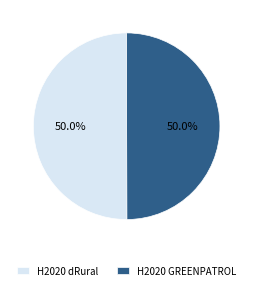

What is the ratio of the value at H2020 GREENPATROL to the value at H2020 dRural?

1.0